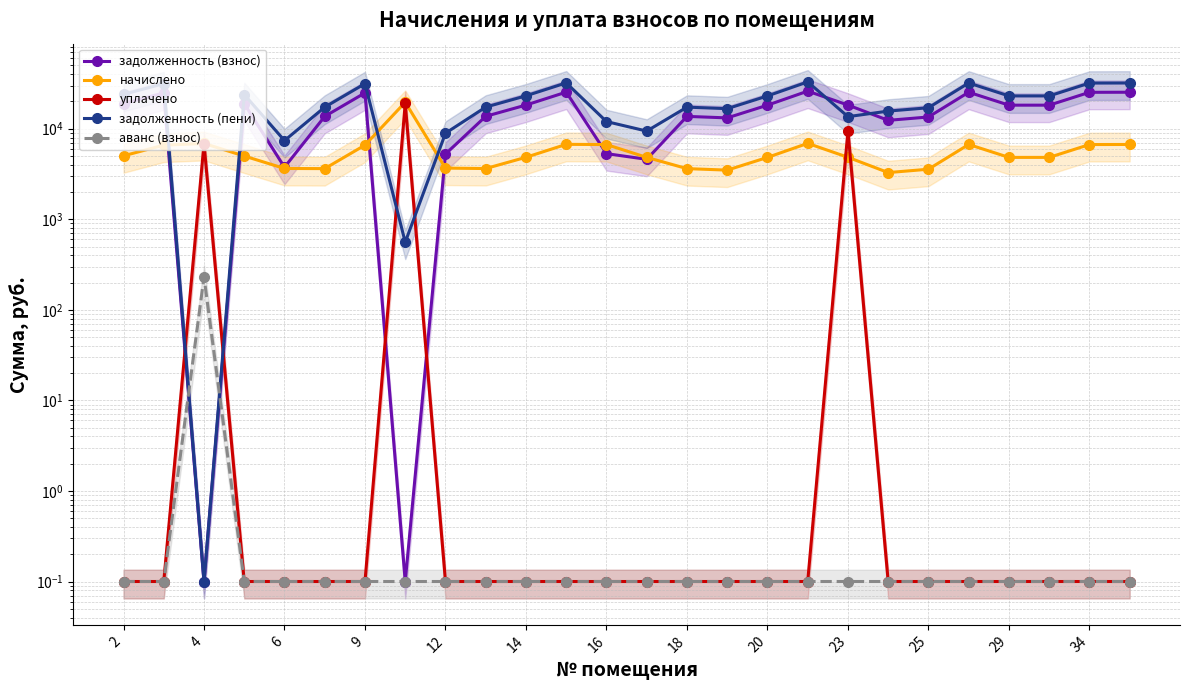

What is the average value of the начислено series?

5676.7